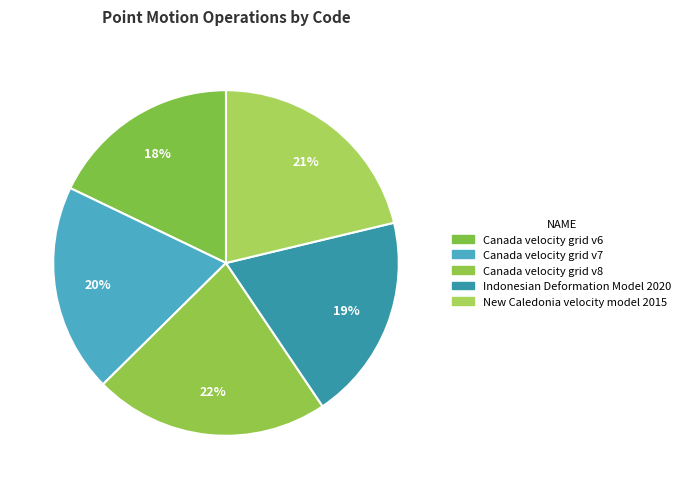

Does any single category account for the majority?

No